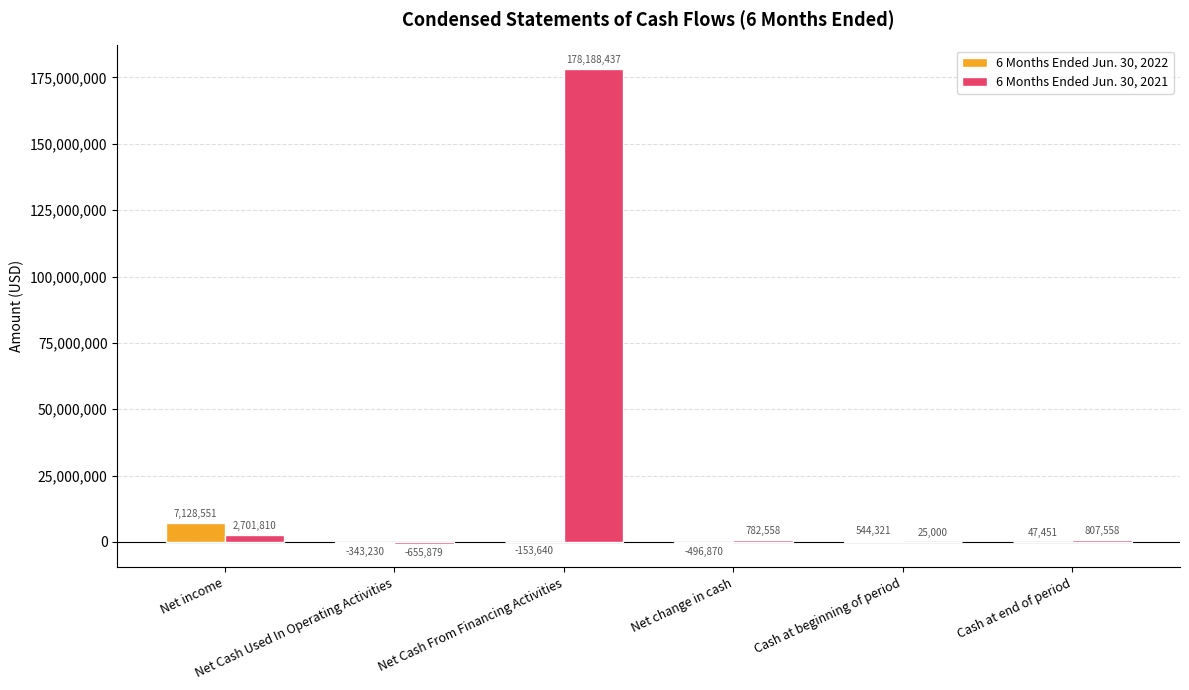

Which series has the largest total across all categories?

6 Months Ended Jun. 30, 2021